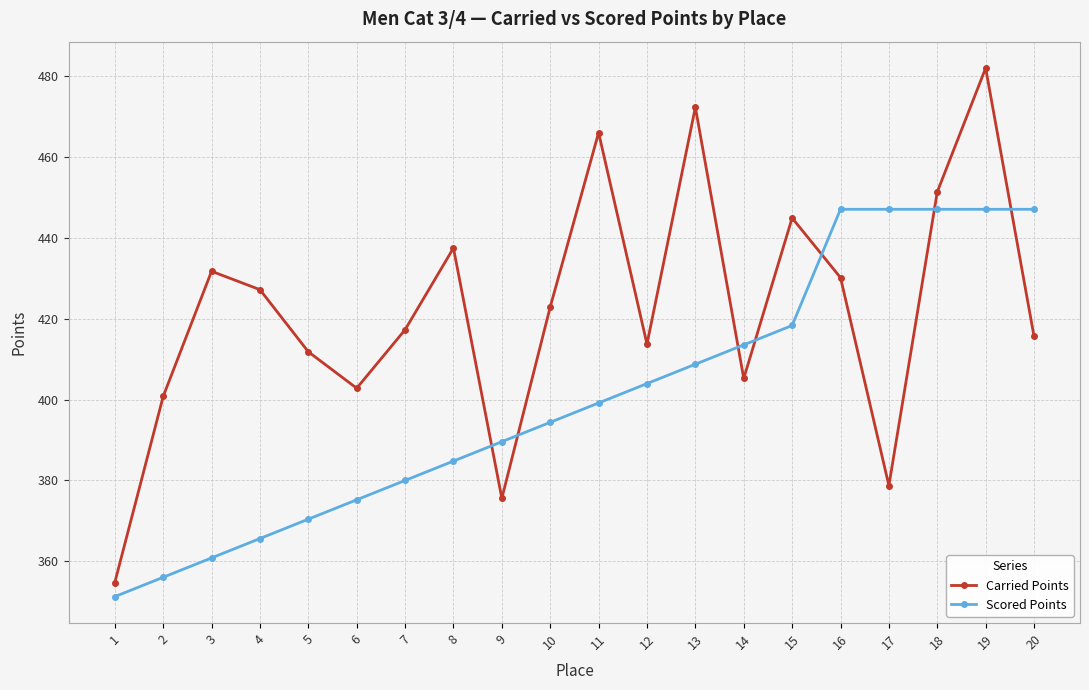

Which category has the lowest value in the Scored Points series?

1